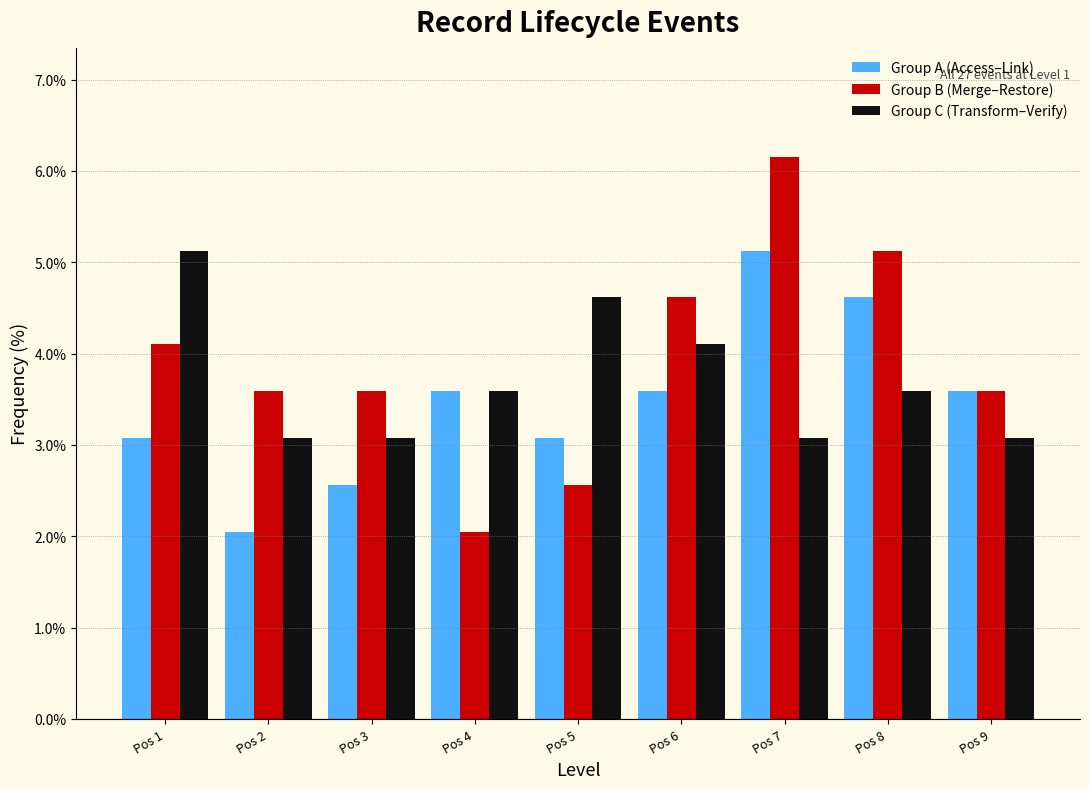

Reading right to left, what are all the values shown in this chart?

Group A (Access–Link): 3.6	4.6	5.1	3.6	3.1	3.6	2.6	2.1	3.1
Group B (Merge–Restore): 3.6	5.1	6.2	4.6	2.6	2.1	3.6	3.6	4.1
Group C (Transform–Verify): 3.1	3.6	3.1	4.1	4.6	3.6	3.1	3.1	5.1